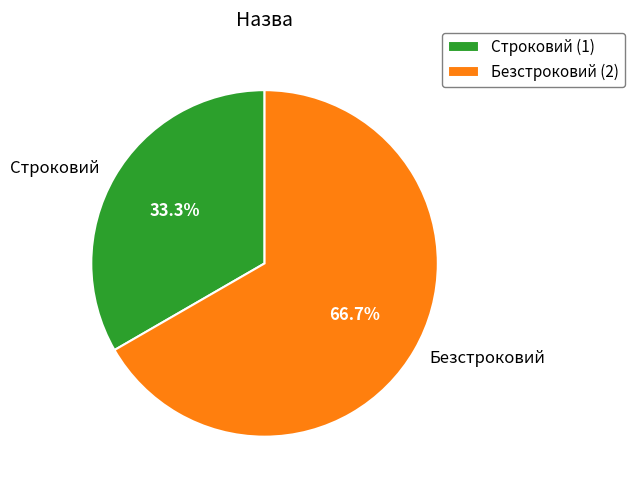

Which category accounts for the majority?

Безстроковий